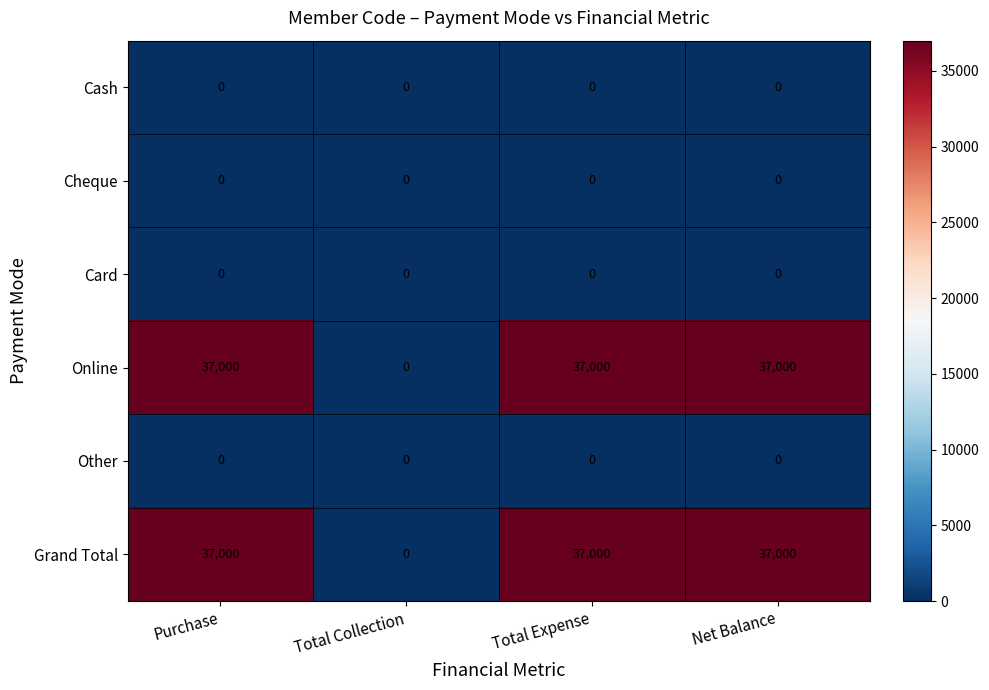

At how many categories does at least one series exceed 30566?

3